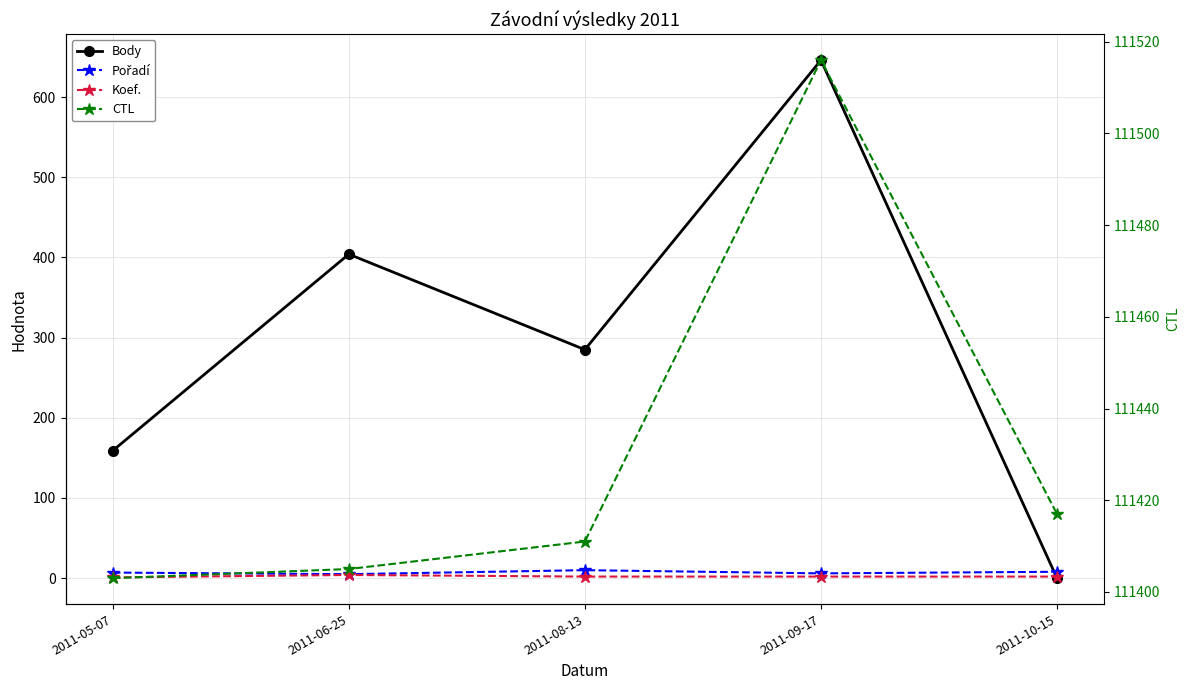

Reading left to right, extract all data points from this chart.

Body: 159	404	285	646	0
Pořadí: 7	5	10	6	8
Koef.: 1	4	2	2	2
CTL: 111403	111405	111411	111516	111417